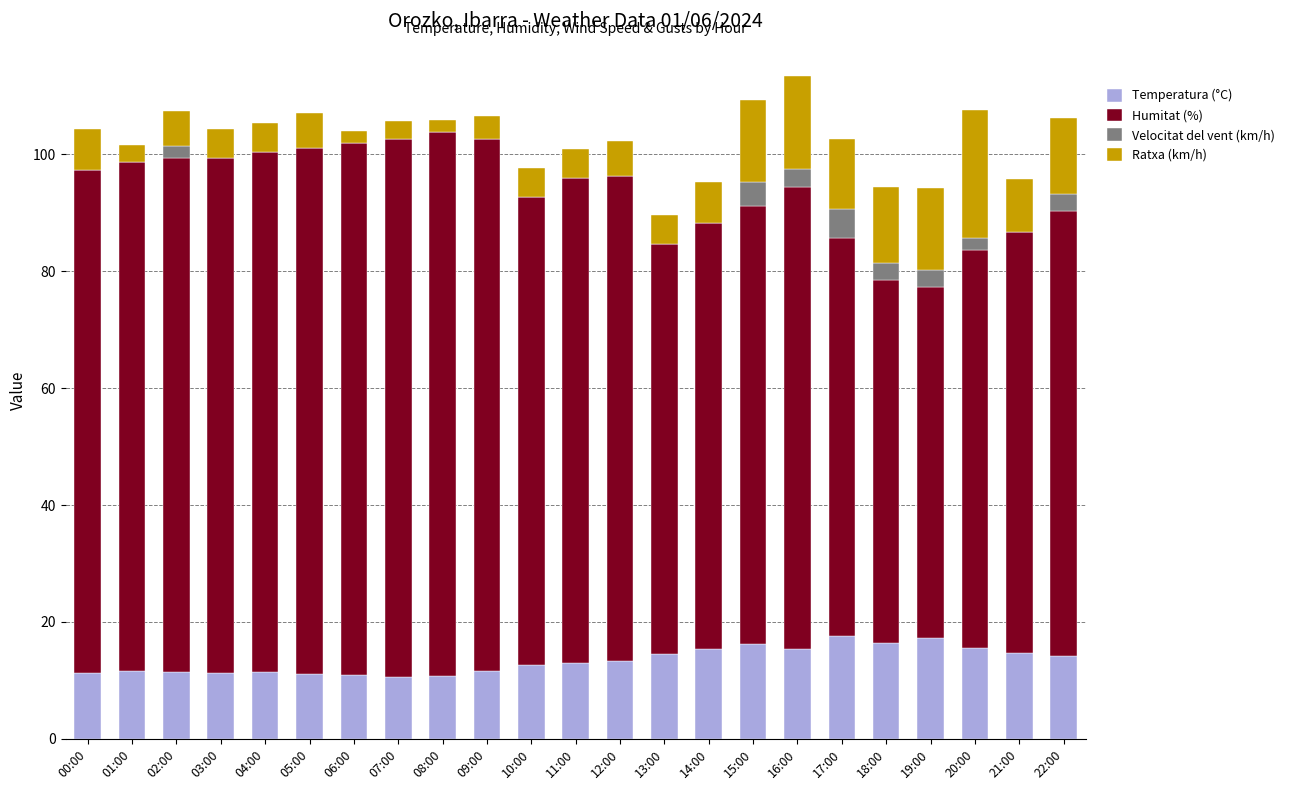

What is the total value across all series at 10:00?

97.7